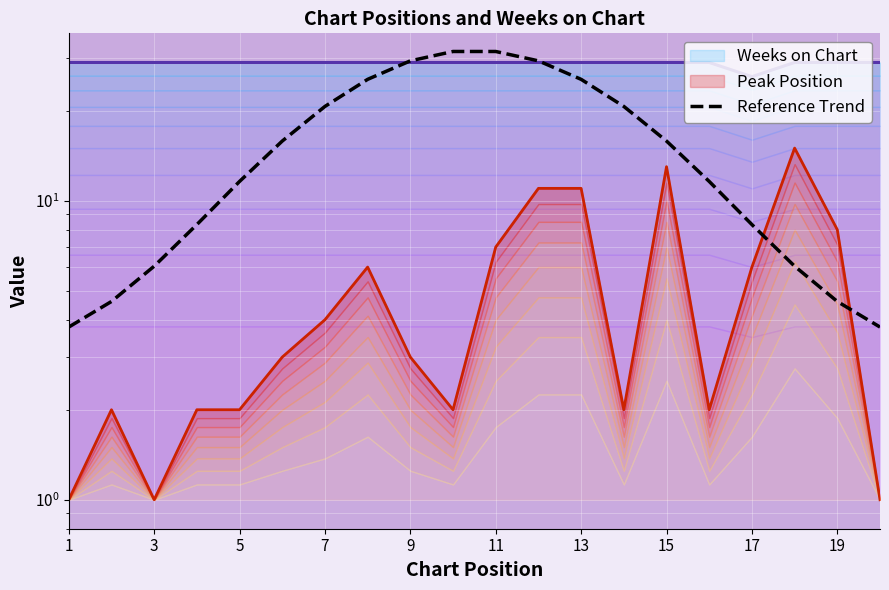

The chart shows a value of 7.7 at 19. True or false?

False